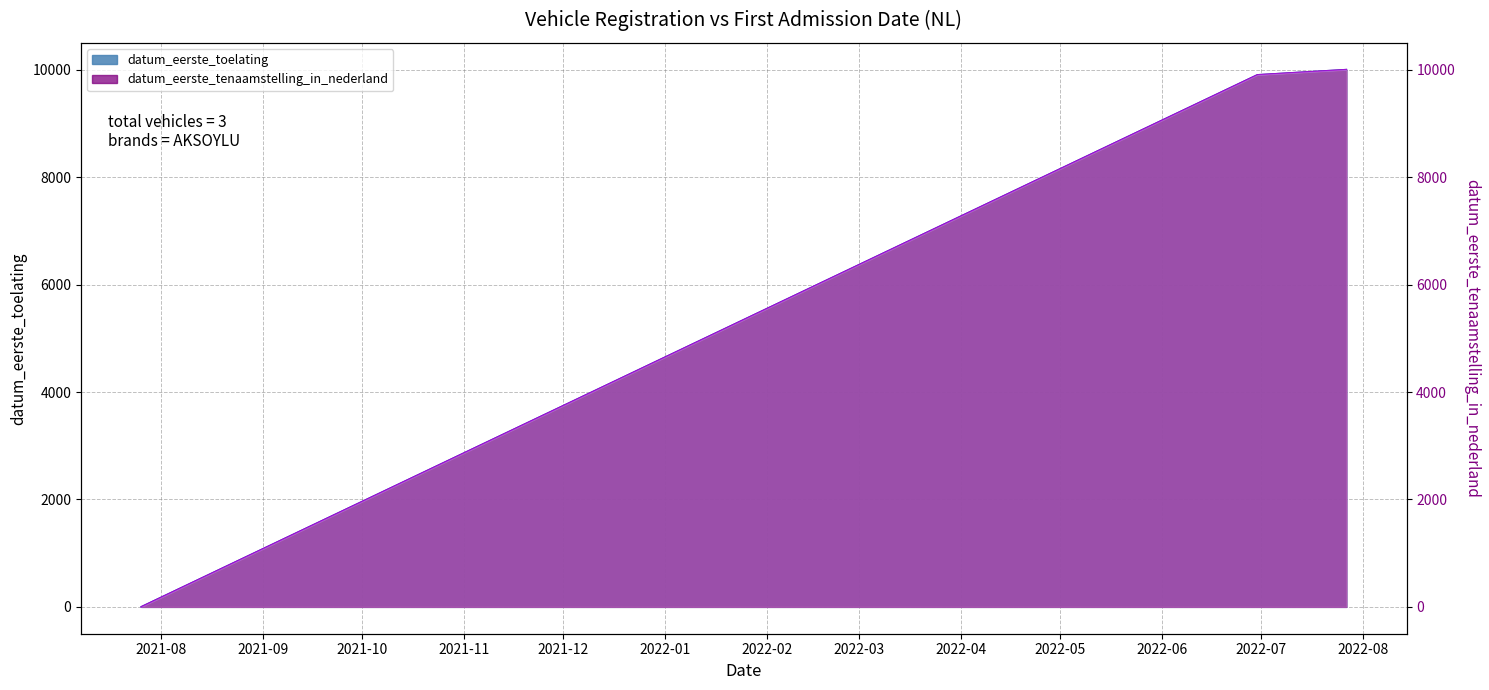

The value of datum_eerste_toelating at OS76VZ is 0. True or false?

True